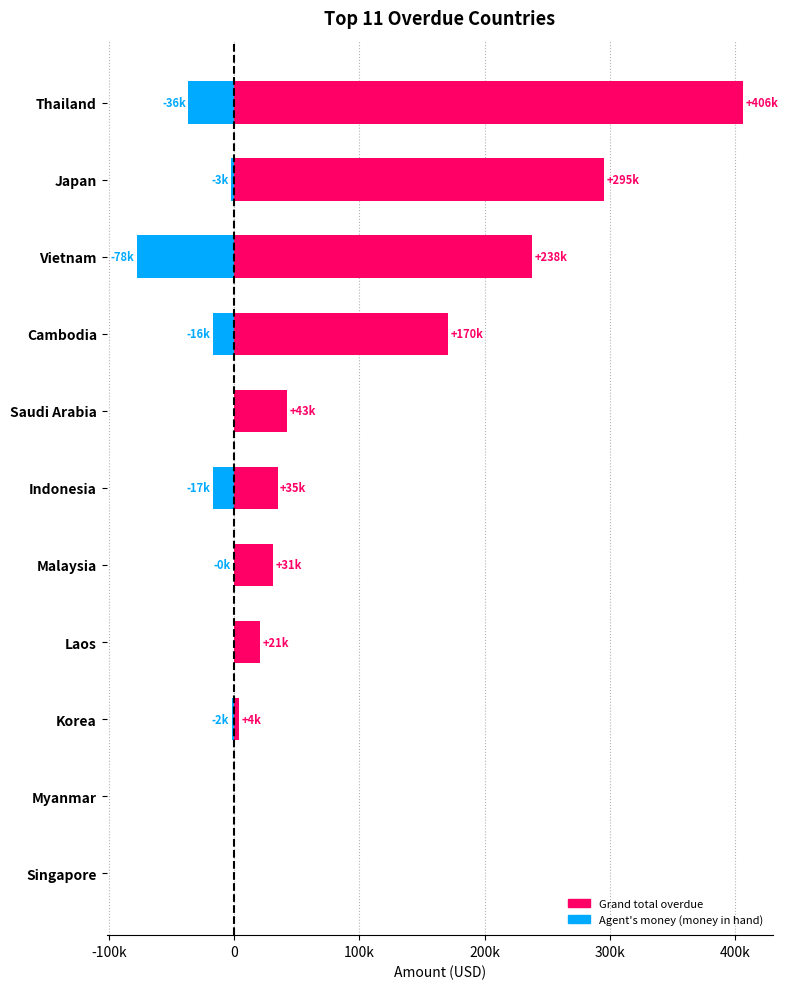

How many series are shown in this chart?

2